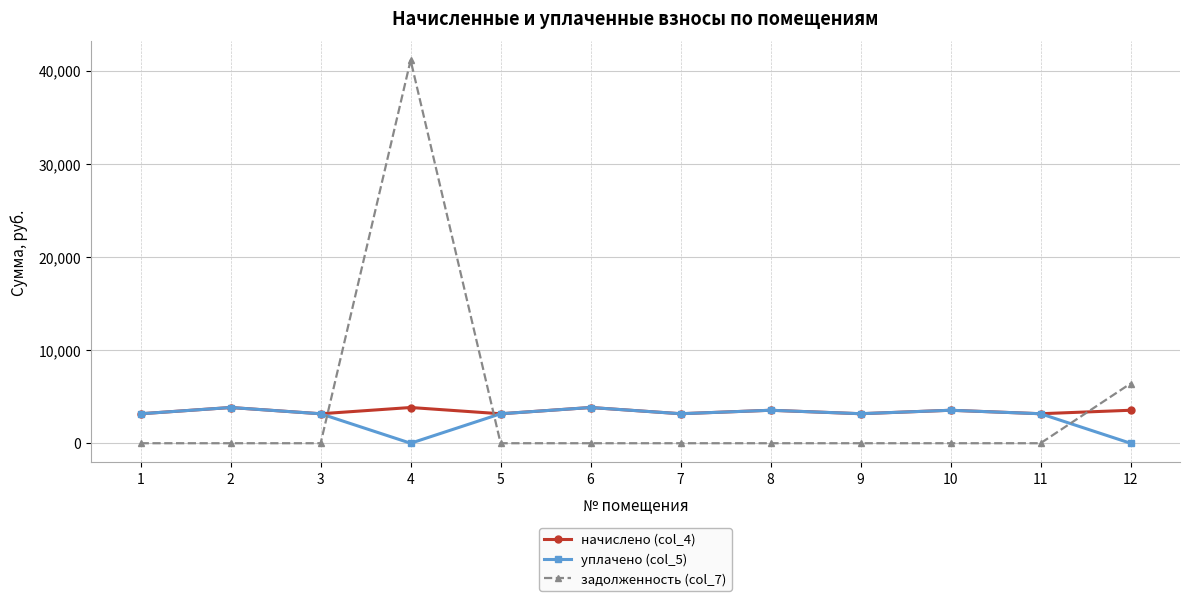

What is the difference between the maximum and minimum values in the начислено (col_4) series?

672.6